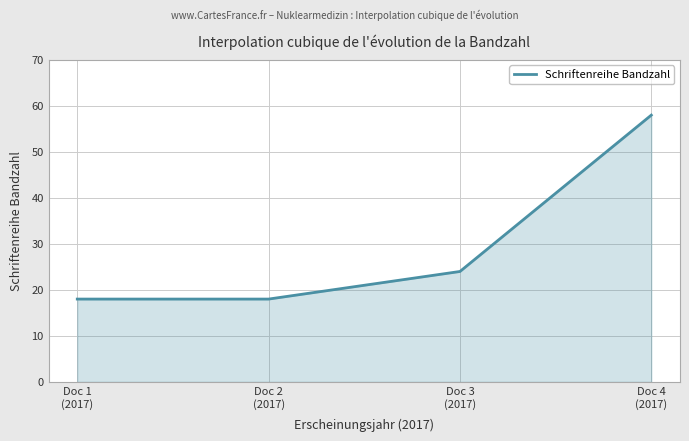

What is the difference between the values at Doc 4
(2017) and Doc 2
(2017)?

40